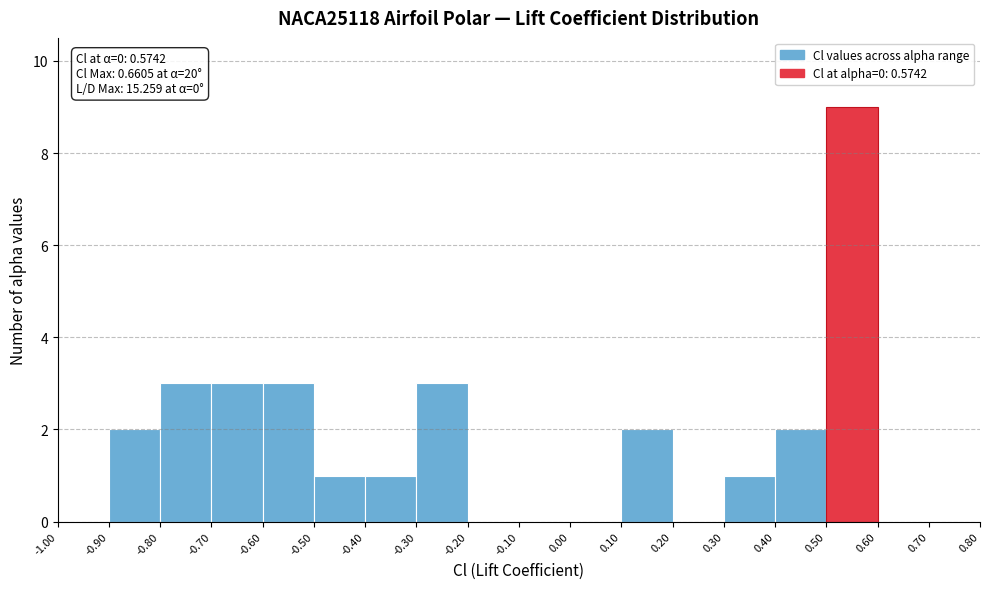

Over which range of the x-axis is the bar tallest?

0.50 to 0.60